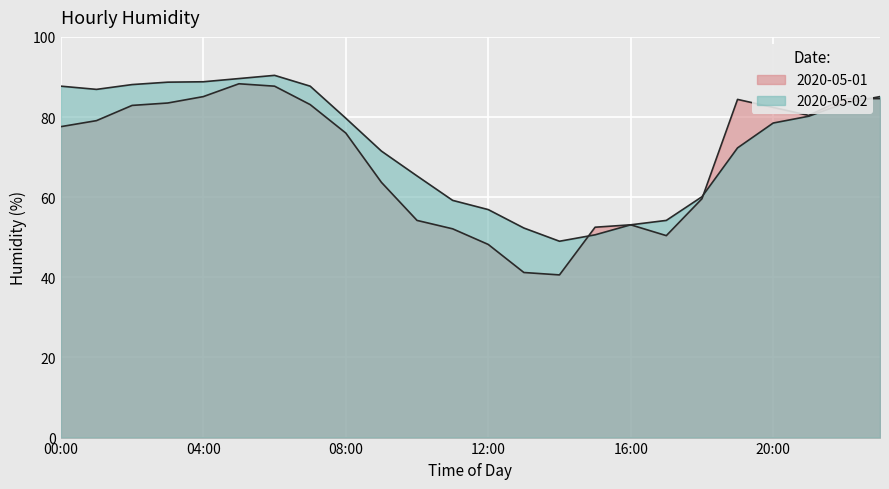

True or false: 2020-05-02 and 2020-05-01 cross at least once.

True